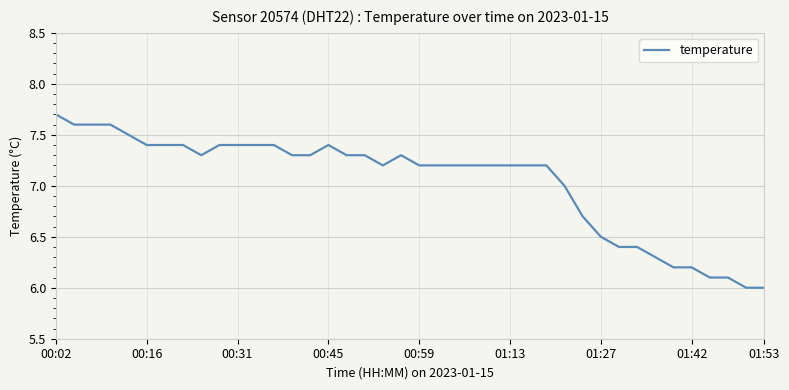

What is the greatest value displayed?

7.7